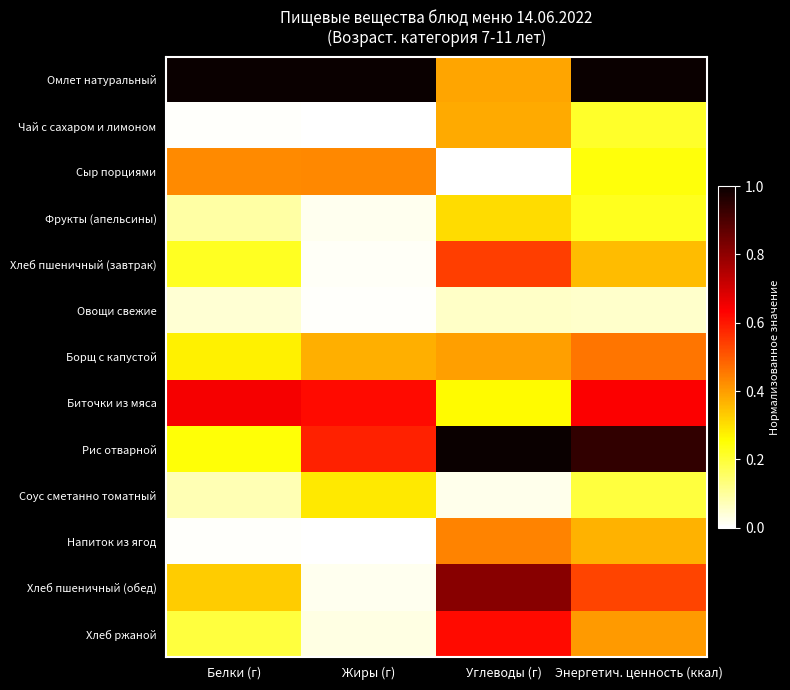

Between Углеводы (г) and Энергетич. ценность (ккал), which is larger?

Энергетич. ценность (ккал)